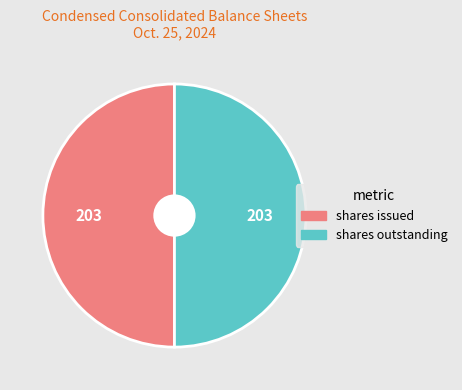

How many slices are in this pie chart?

2